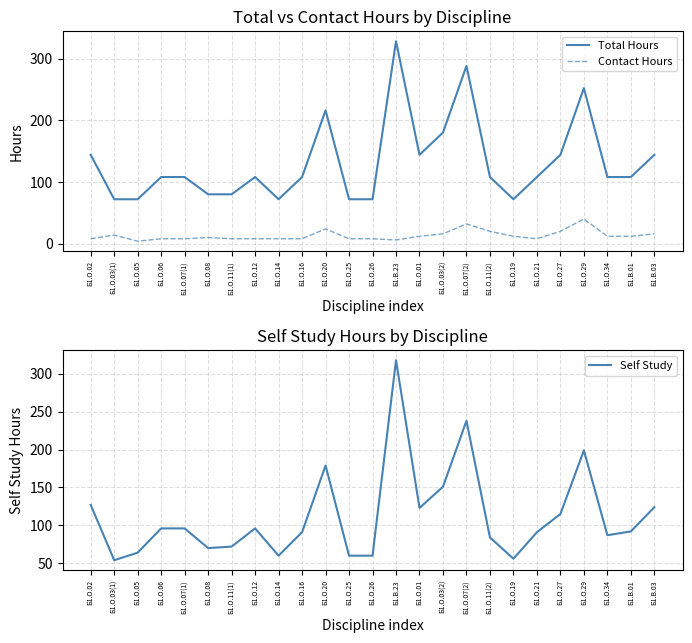

True or false: Total Hours has a value of 50 at Б1.О.03(1).

False